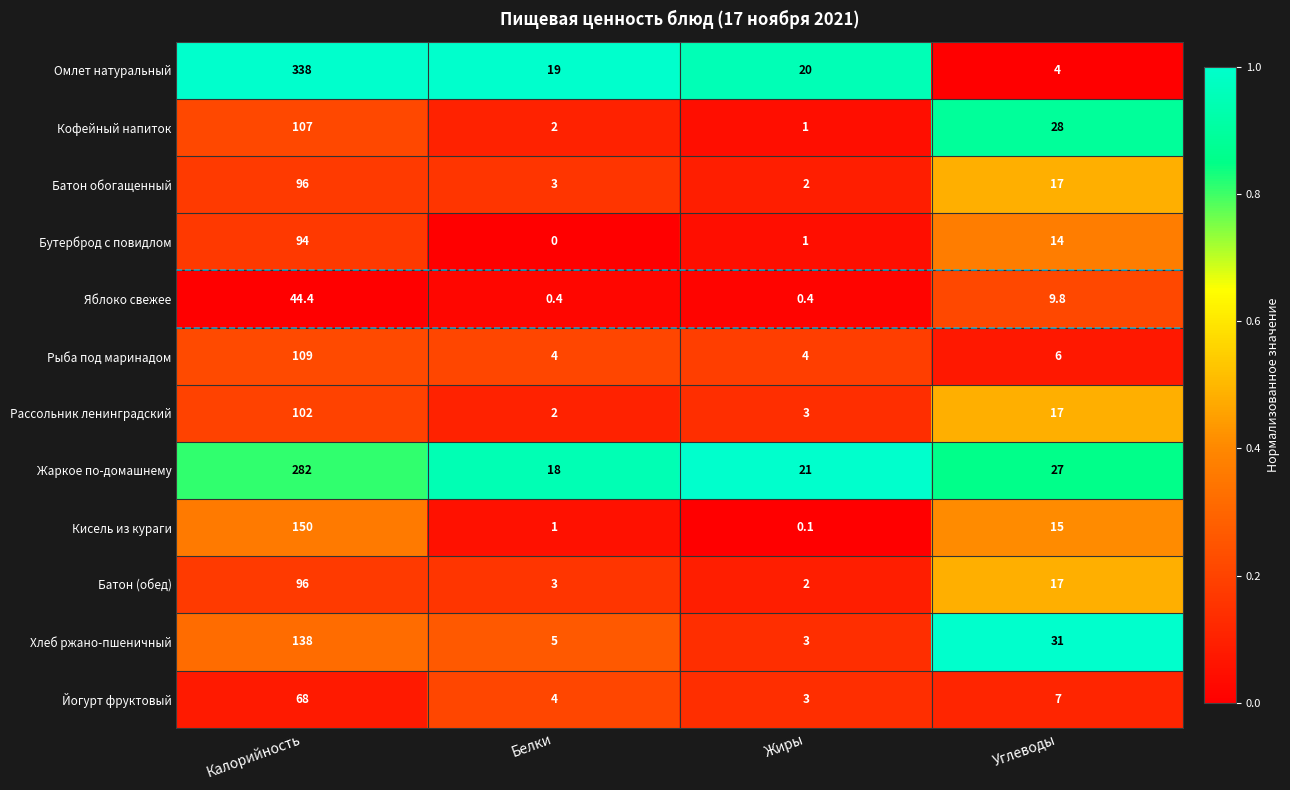

Where does the Хлеб ржано-пшеничный series first go above 31?

Калорийность